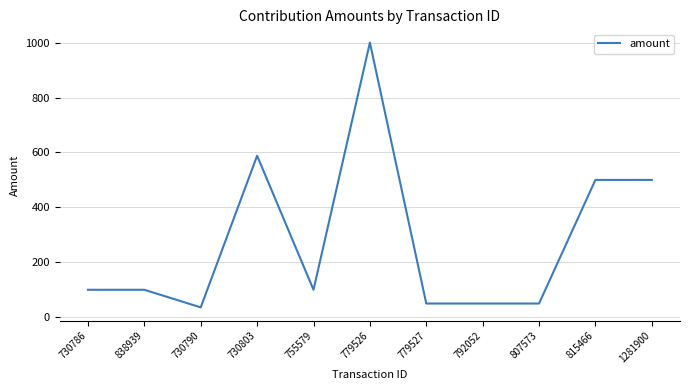

At which category does the data reach its first local valley?

730790